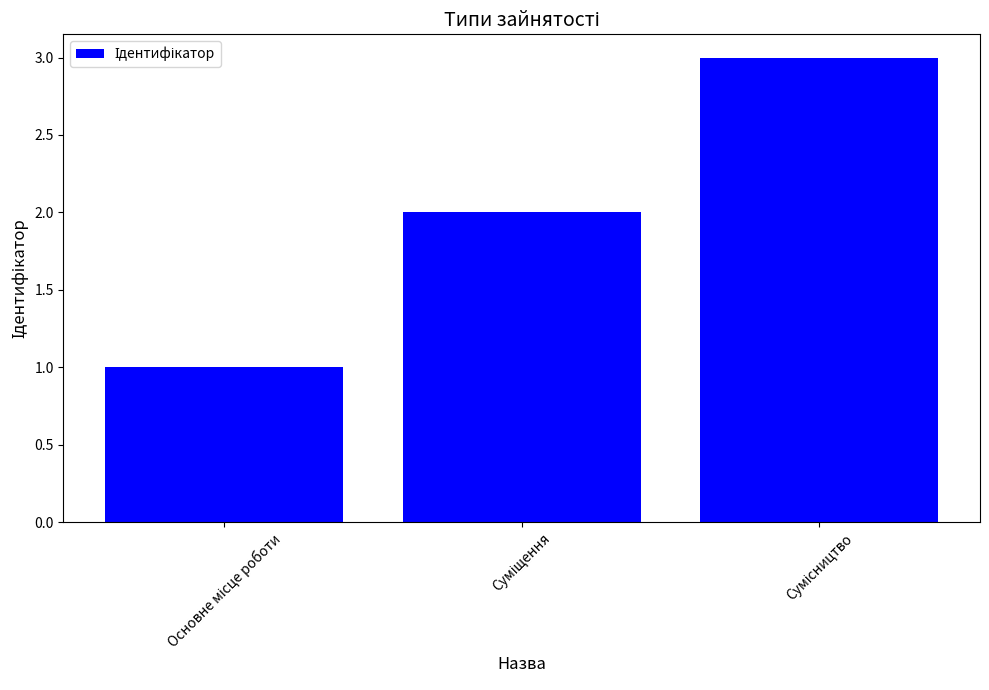

What is the maximum value shown in the chart?

3